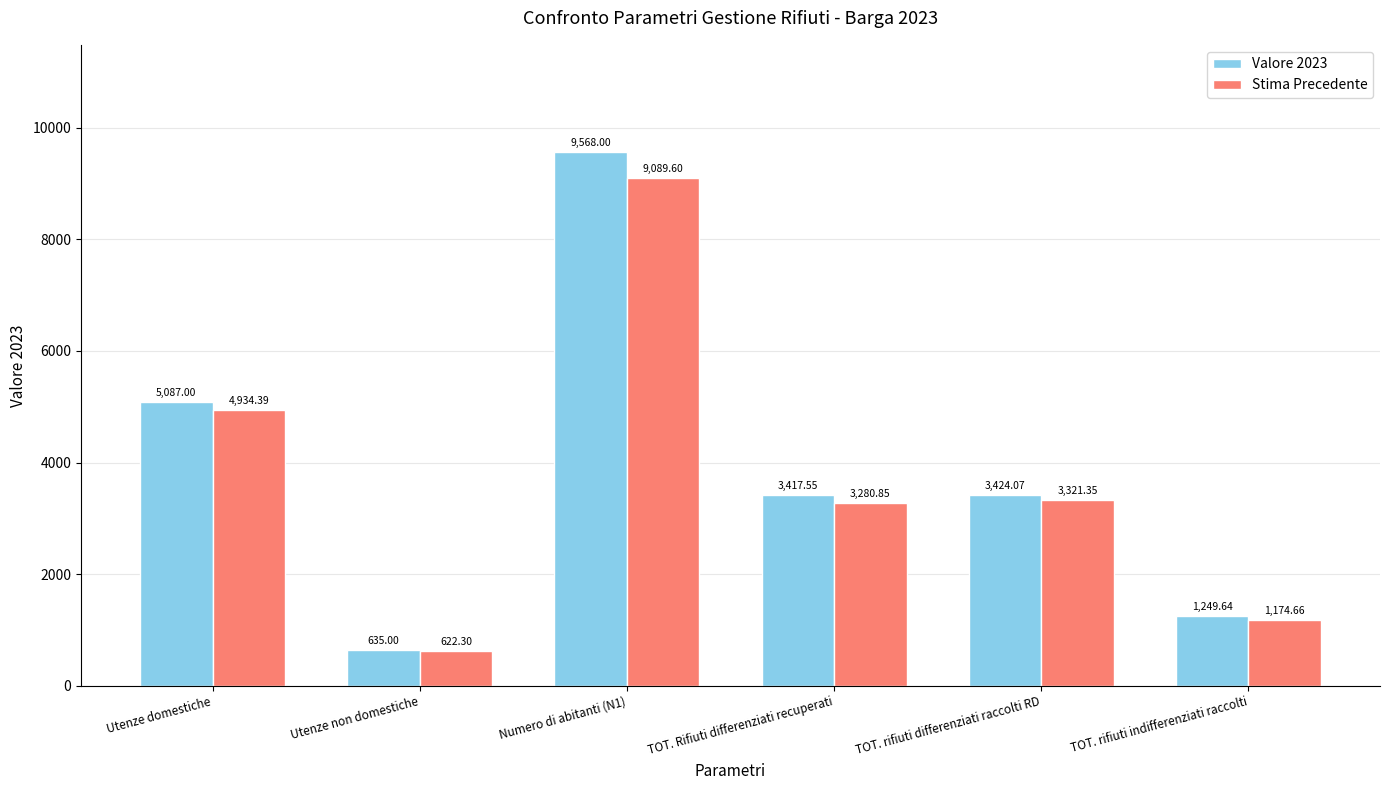

What is the sum of the Valore 2023 values at Utenze non domestiche and TOT. rifiuti indifferenziati raccolti?

1884.6